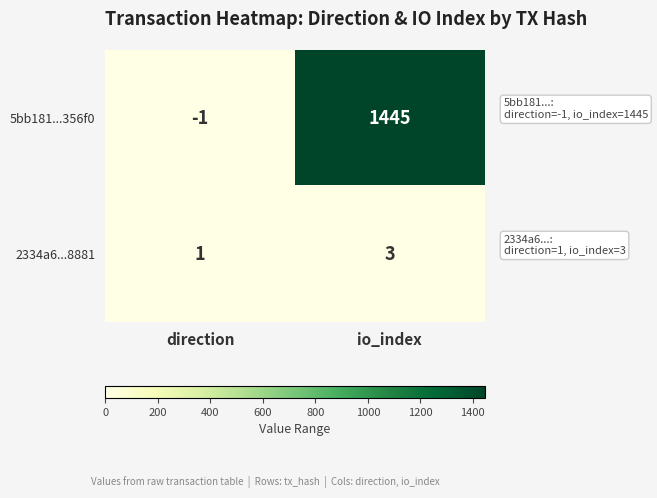

The value of 5bb181...356f0 at direction is -1. True or false?

True